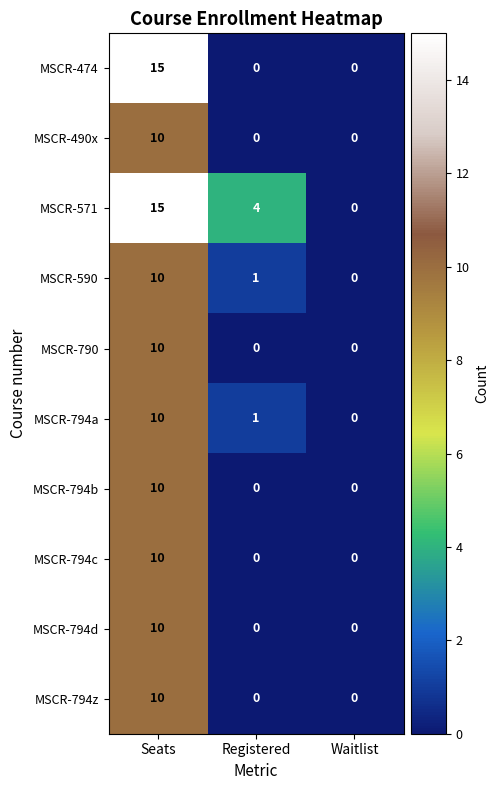

Count the number of data series in this chart.

10